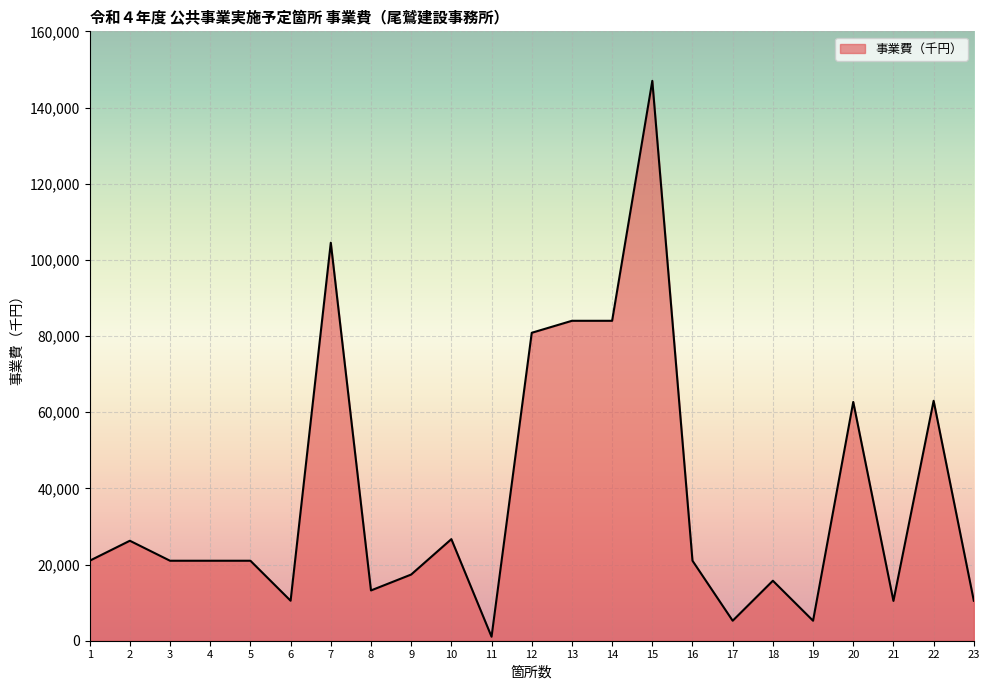

How many lines are shown in the chart?

1